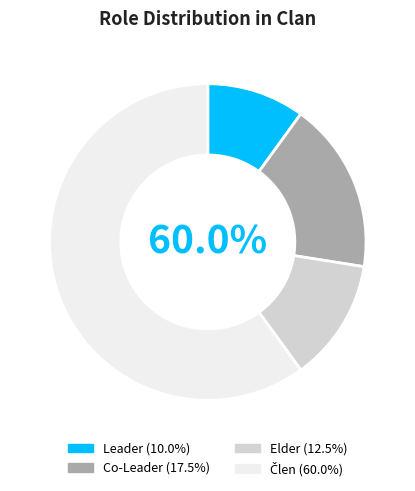

Do Leader and Co-Leader together represent more than half of the pie?

No